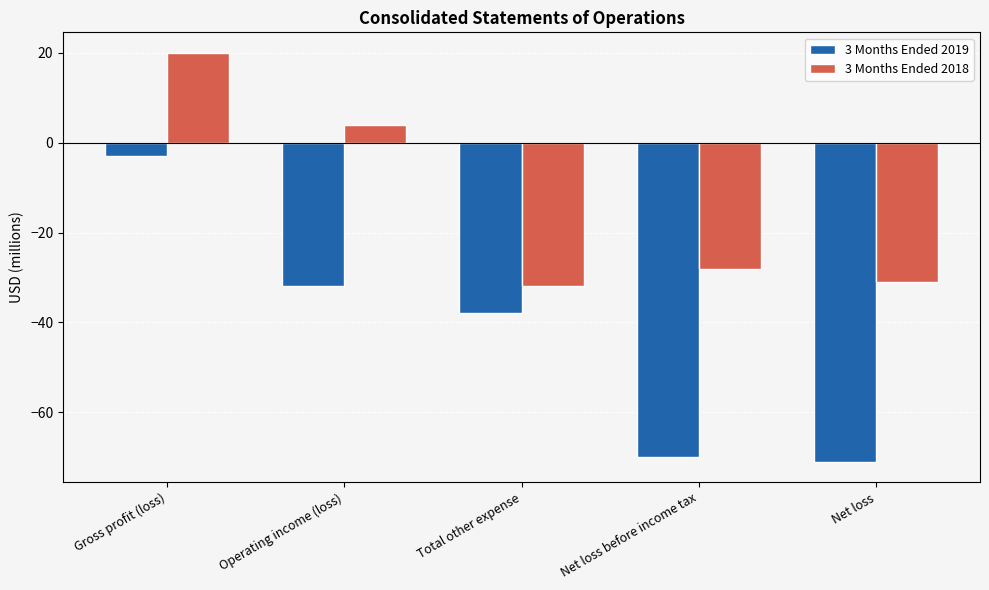

At Net loss before income tax, list the series in order from smallest to largest.

3 Months Ended 2019, 3 Months Ended 2018